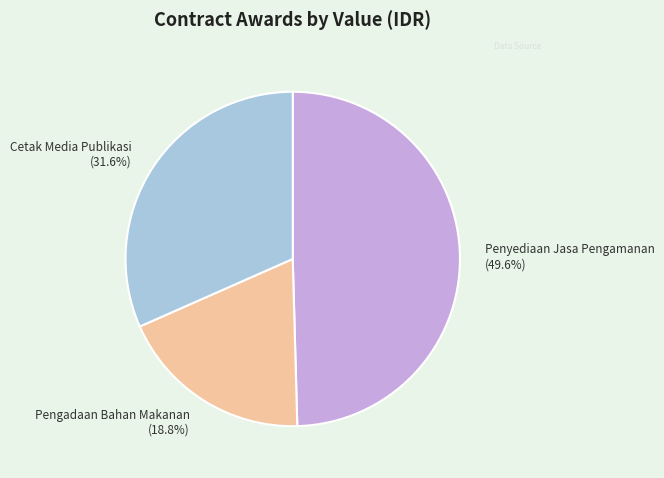

Which slice is the smallest?

Pengadaan Bahan Makanan (18.8%)